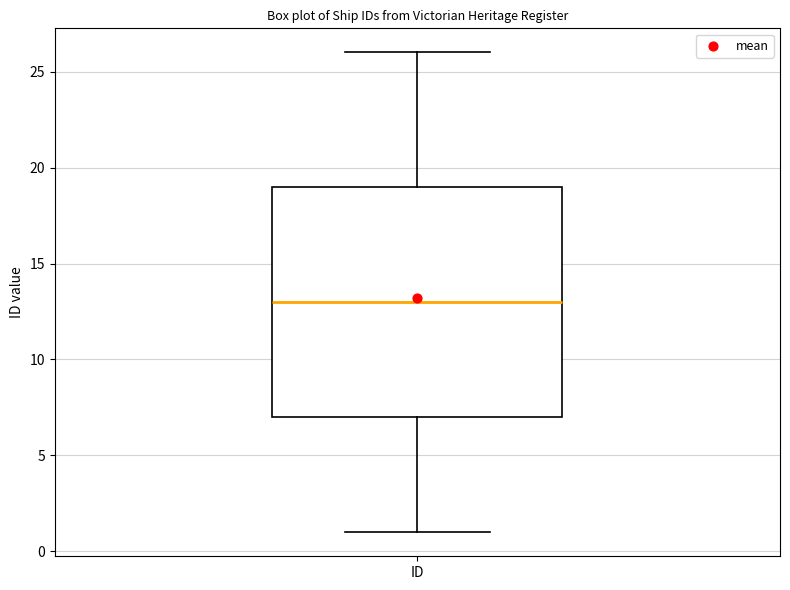

Read this box plot against the y-axis: the position of the median line, the range covered by the box, and the ends of both whiskers. The values are not printed on the chart, so give them approximately, as read against the axis.

median 13, box 7 to 19, whiskers 1 to 26